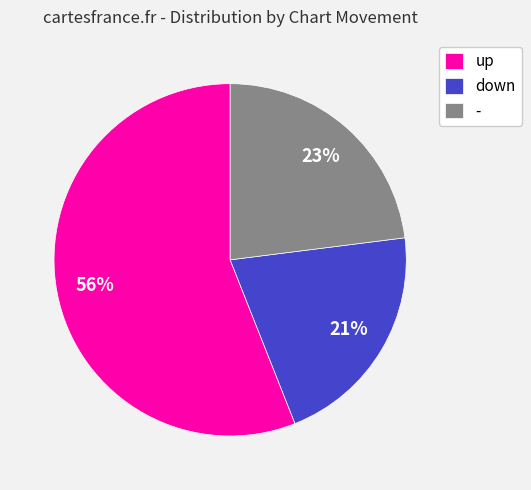

What is the majority slice?

up